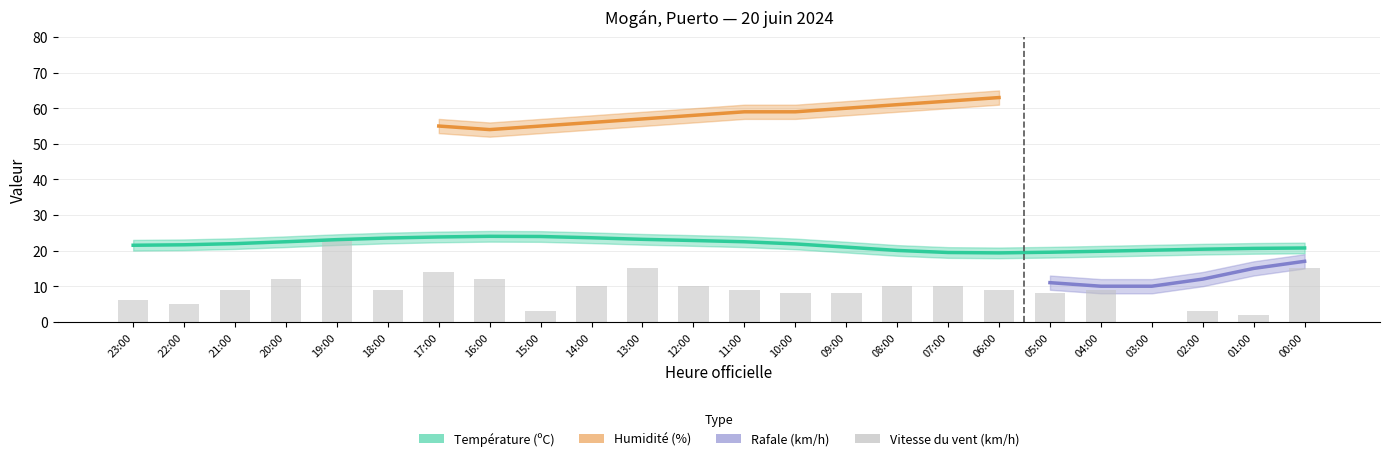

Which has a higher value, 12:00 or 15:00?

15:00